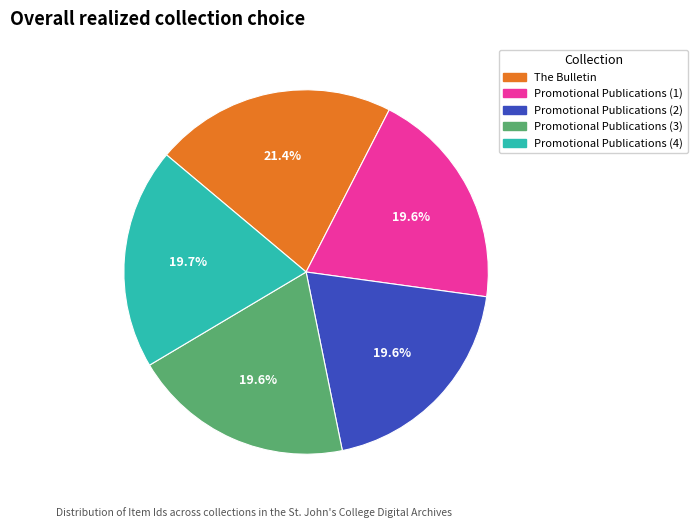

Approximately how many times larger is the value at Promotional Publications (4) compared to Promotional Publications (3)?

1.0